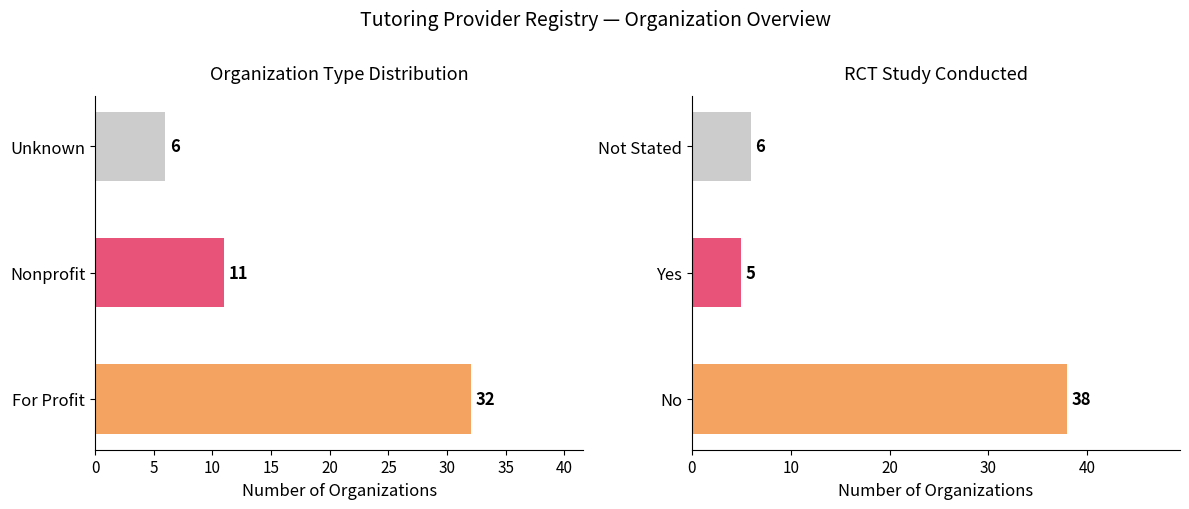

The RCT Status series shows 3 at Yes. True or false?

False